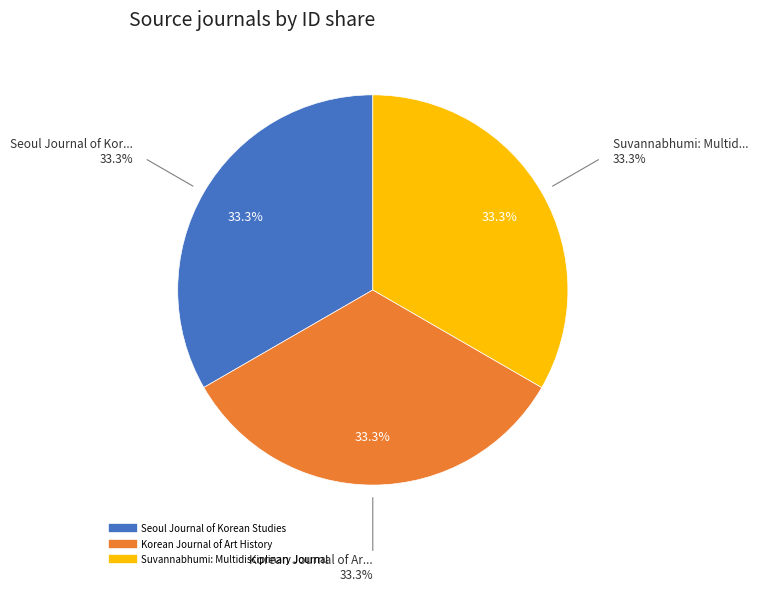

What is the ratio of the value at Suvannabhumi: Multidisciplinary Journal to the value at Seoul Journal of Korean Studies?

1.0